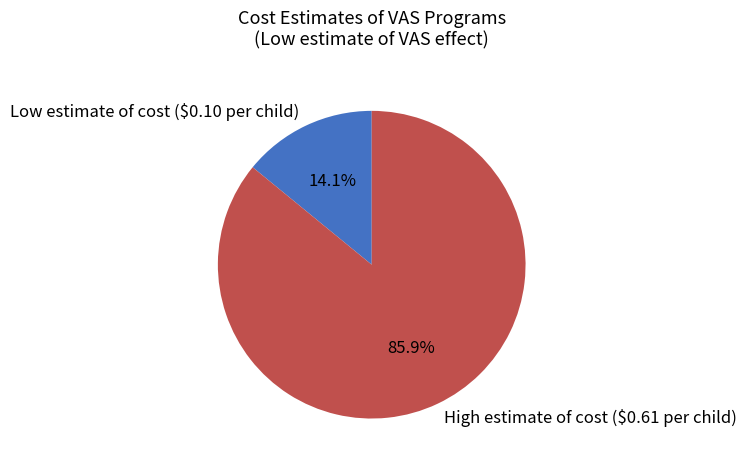

What percentage is NOT represented by High estimate of cost ($0.61 per child)?

14.1%